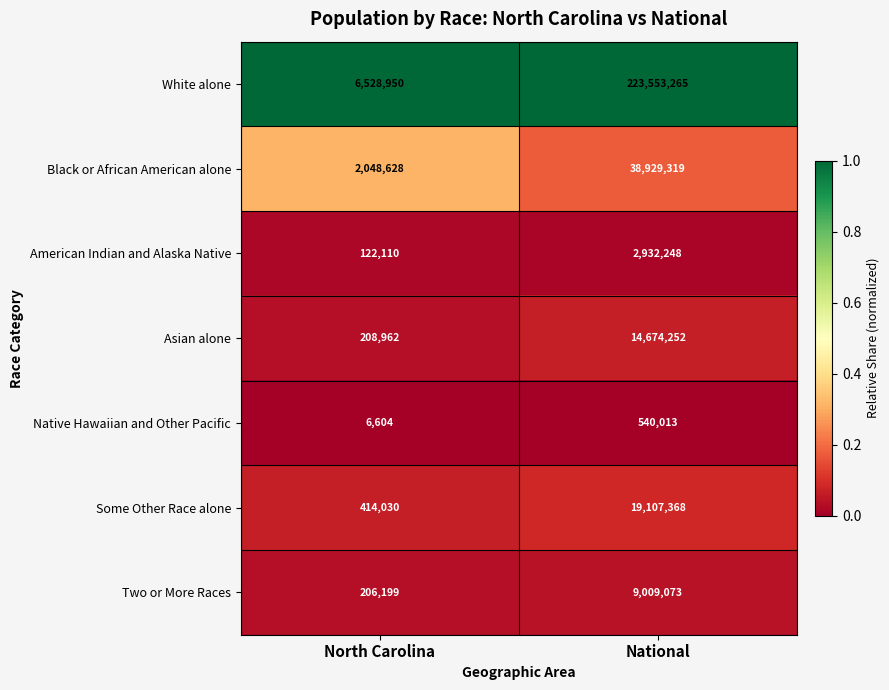

Which category has the lowest value across all series?

North Carolina